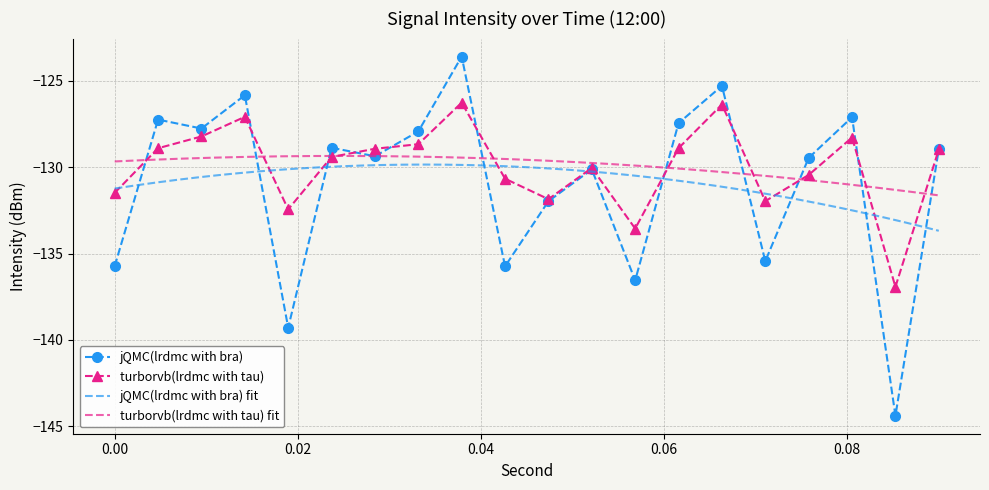

Is this an area chart (filled region under the line)?

No